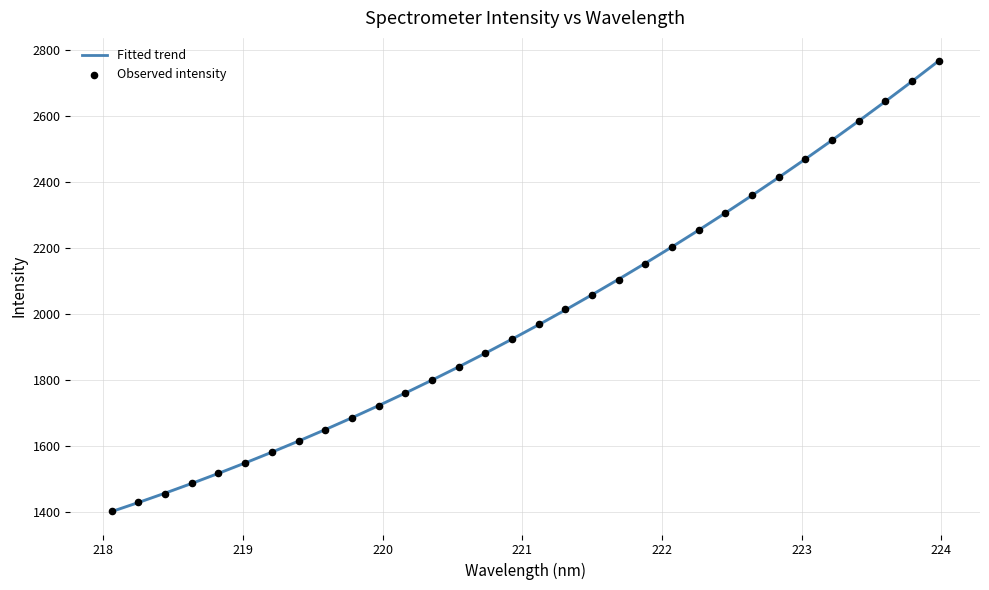

At how many categories does at least one series exceed 1762?

20